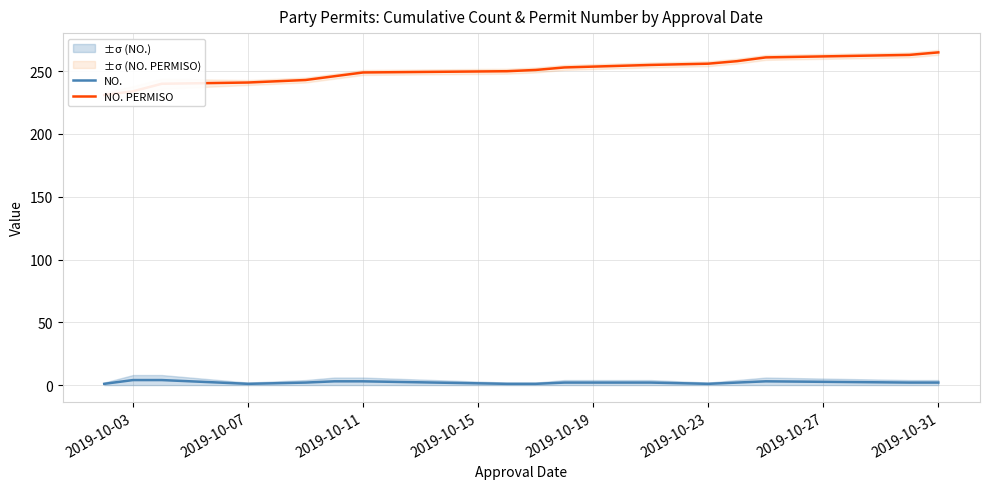

Which series has the widest spread of values?

NO. PERMISO